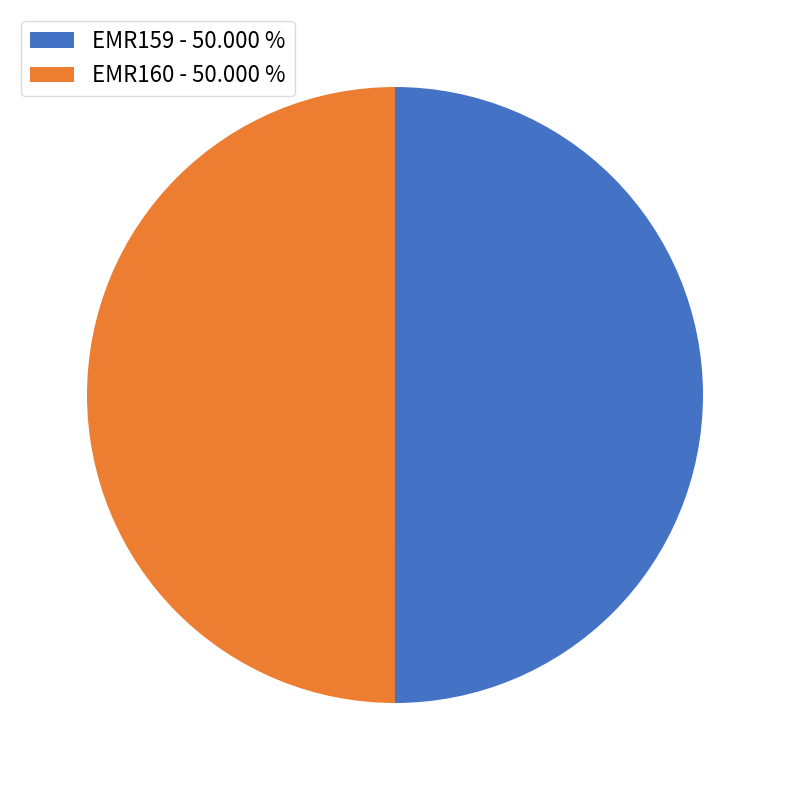

Do EMR160 and EMR159 together represent more than half of the pie?

Yes